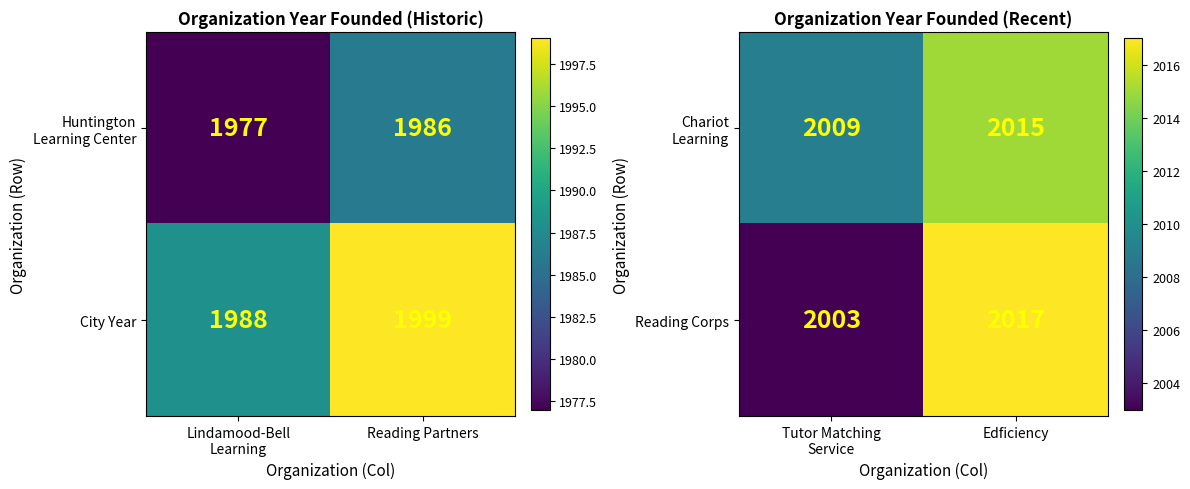

How many Reading Corps values are between 2003 and 2017?

2